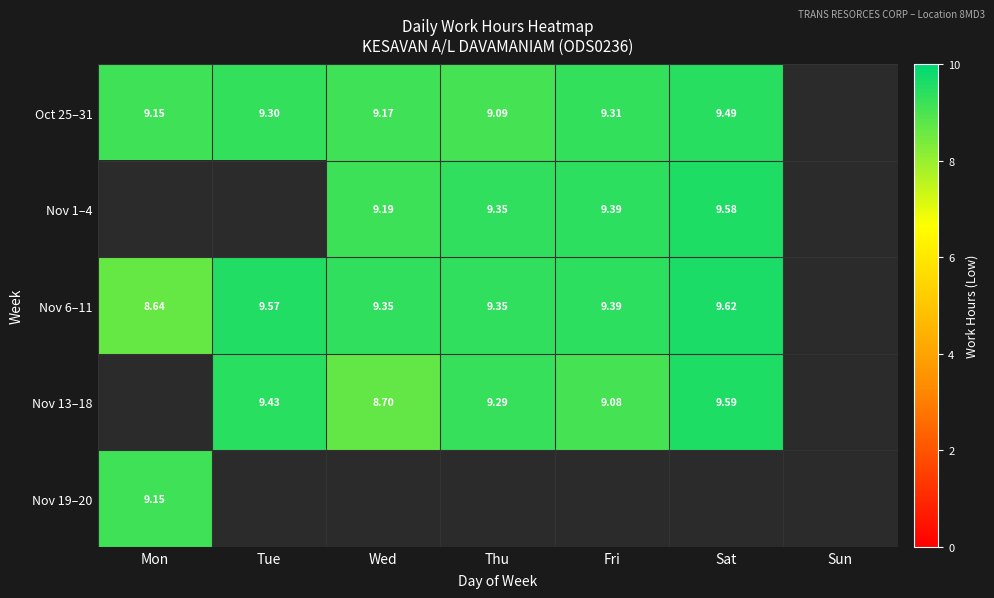

Is the value of Nov 1–4 at Fri greater than the value of Nov 6–11 at Sat?

No